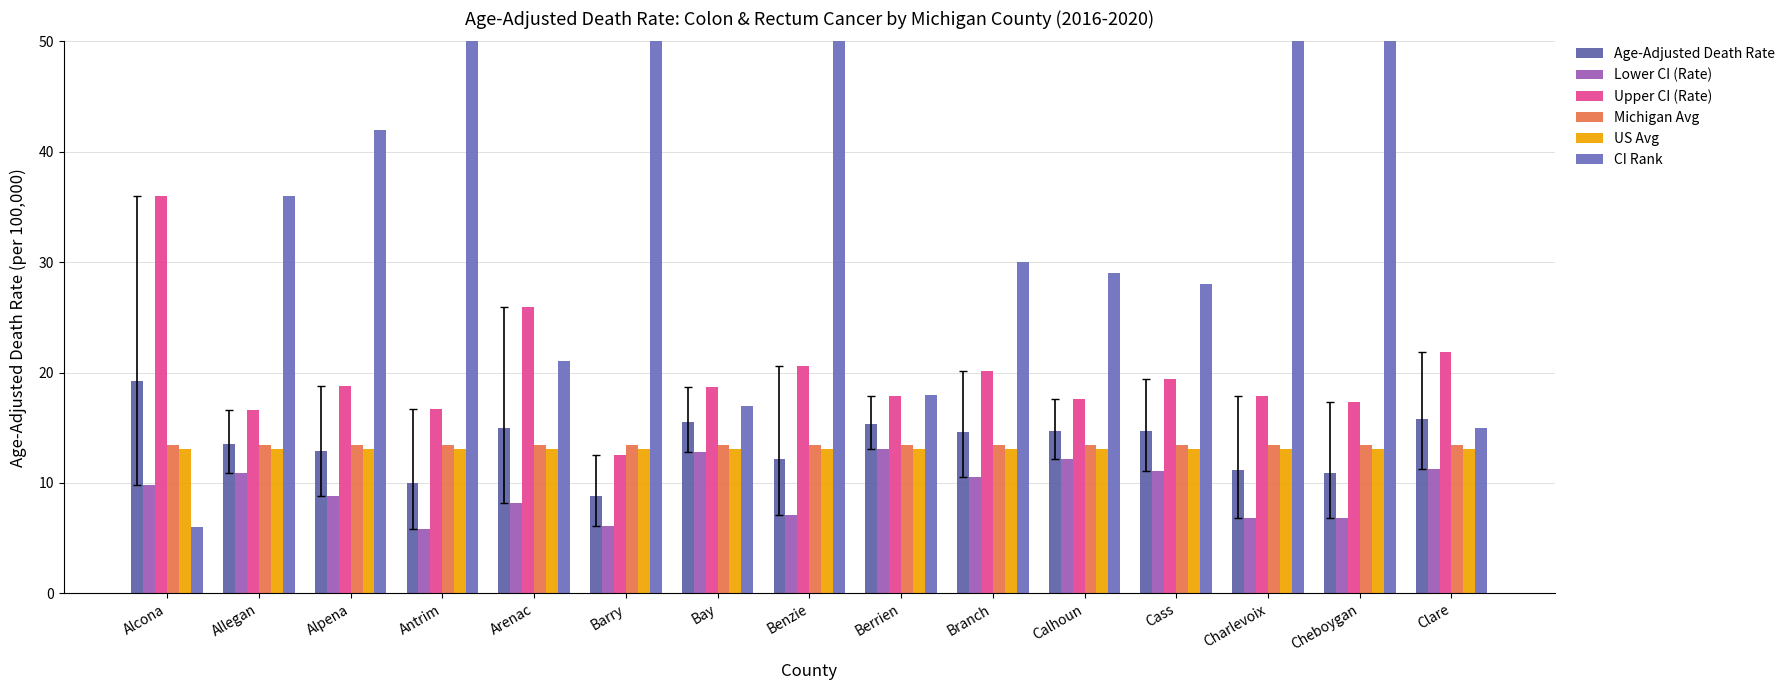

What is the label of the 10th bar from the left?

Branch